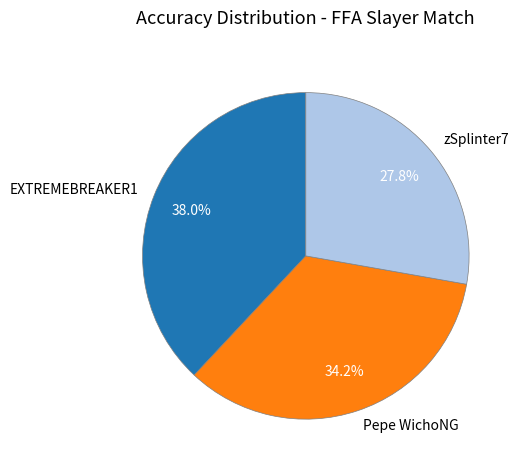

Is there any slice that represents more than half of the pie?

No